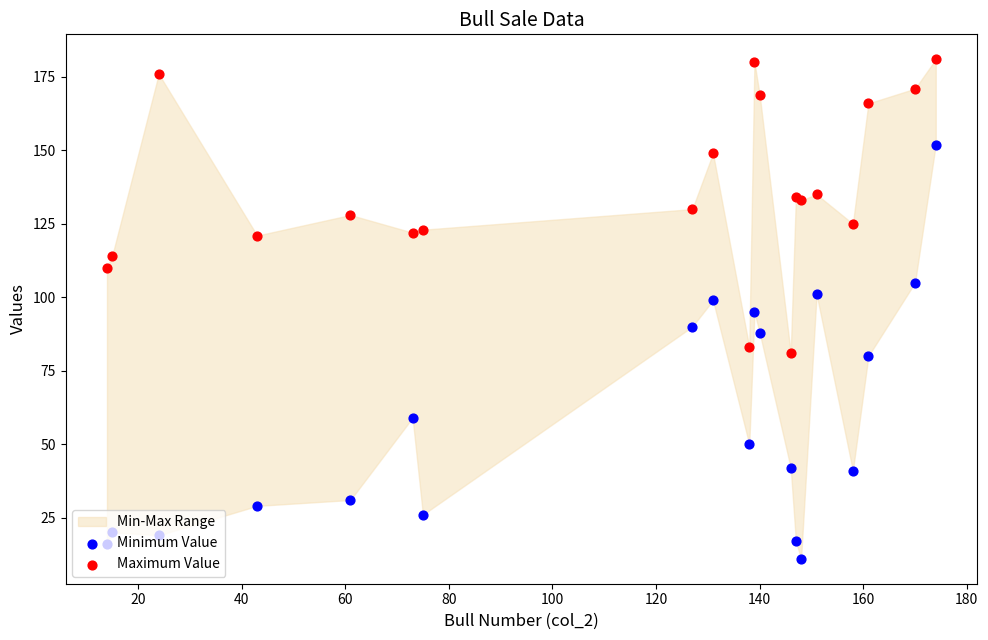

Which series has the widest spread of Y values?

Minimum Value